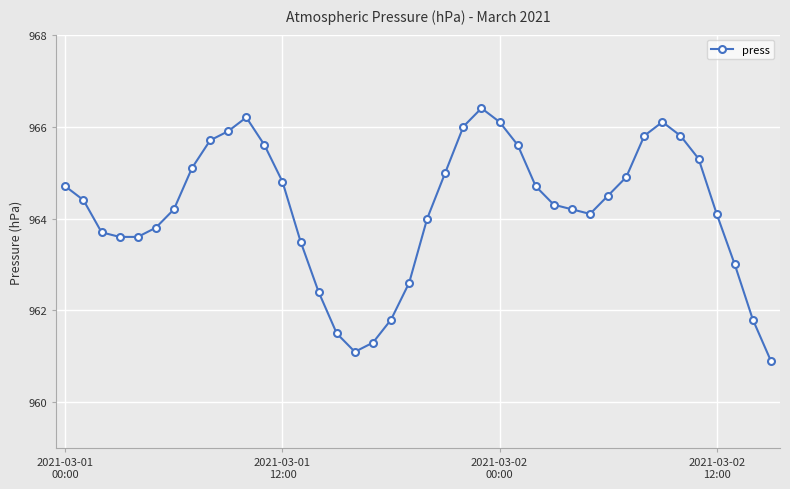

What is the maximum value shown in the chart?

966.4